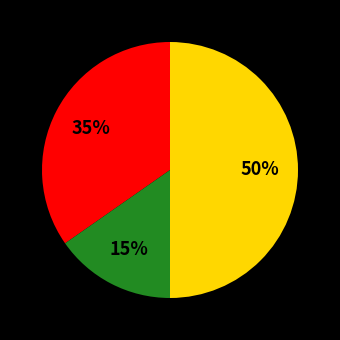

To the nearest percent, what is the difference between the largest and smallest slice percentages?

35%